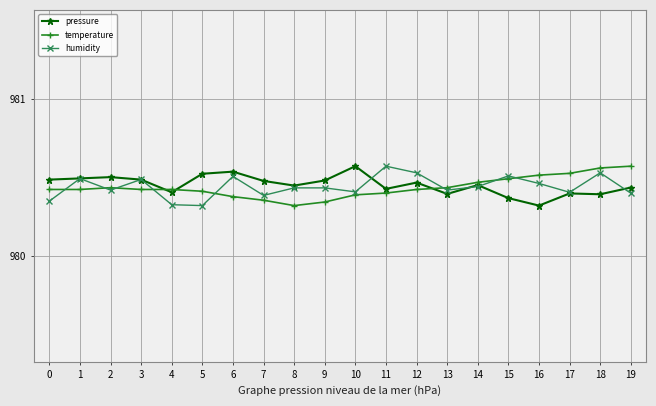

What is the total value across all series at 3?

2941.4